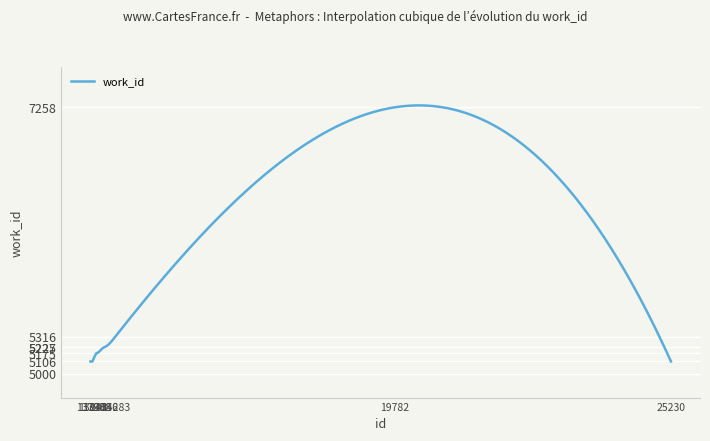

How many lines are shown in the chart?

1